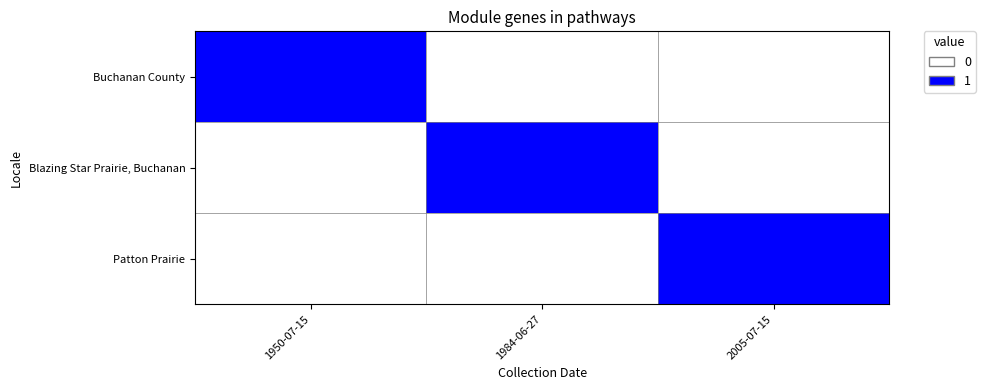

What is the spread (max minus min) of values at 1984-06-27?

1